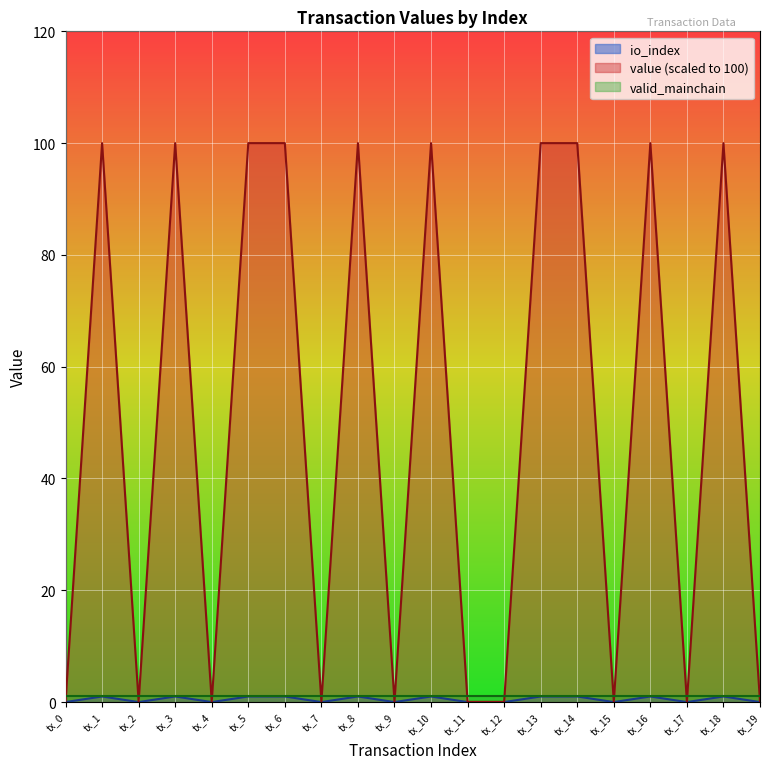

True or false: io_index and value cross at least once.

False